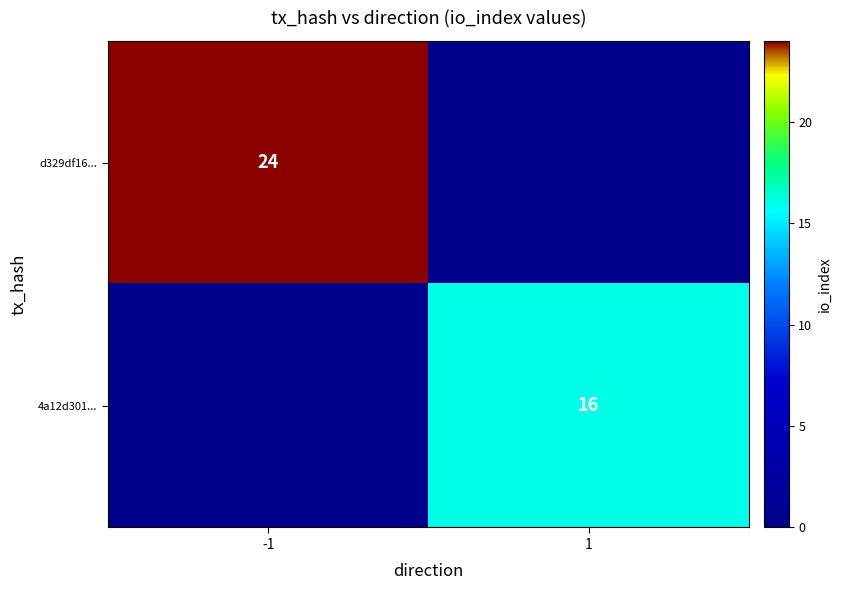

How many categories are shown in the chart?

2